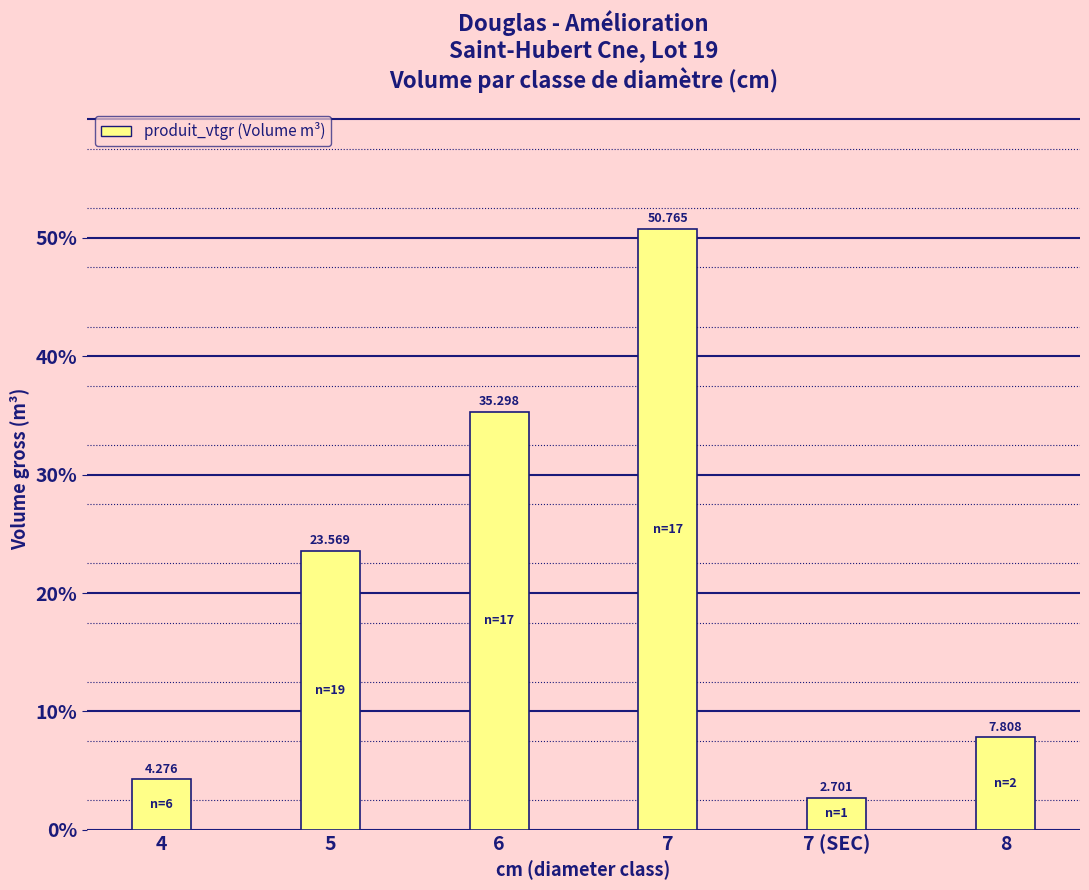

Count the number of categories in the chart.

6